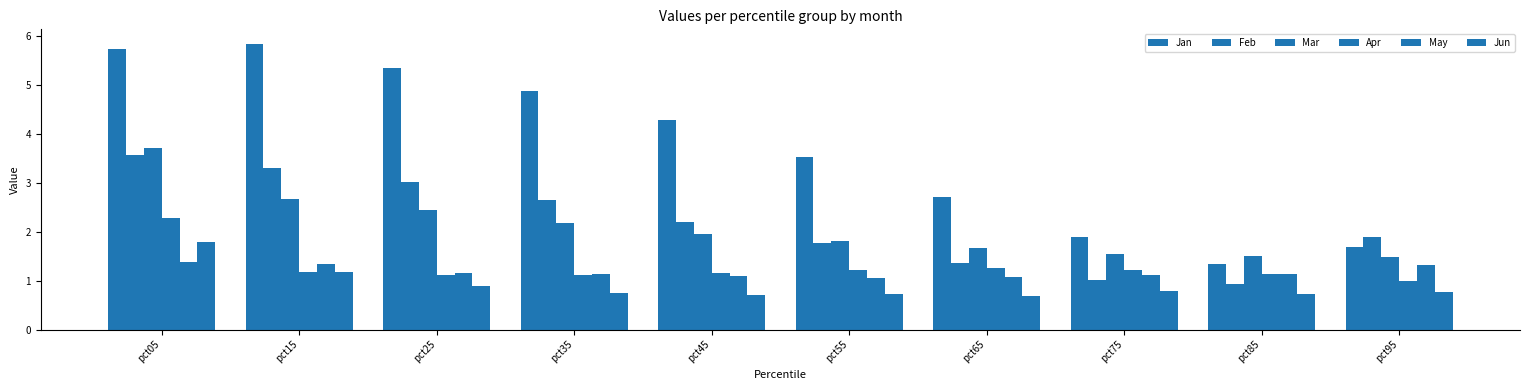

Is it true that May equals 1.9 at pct95?

False